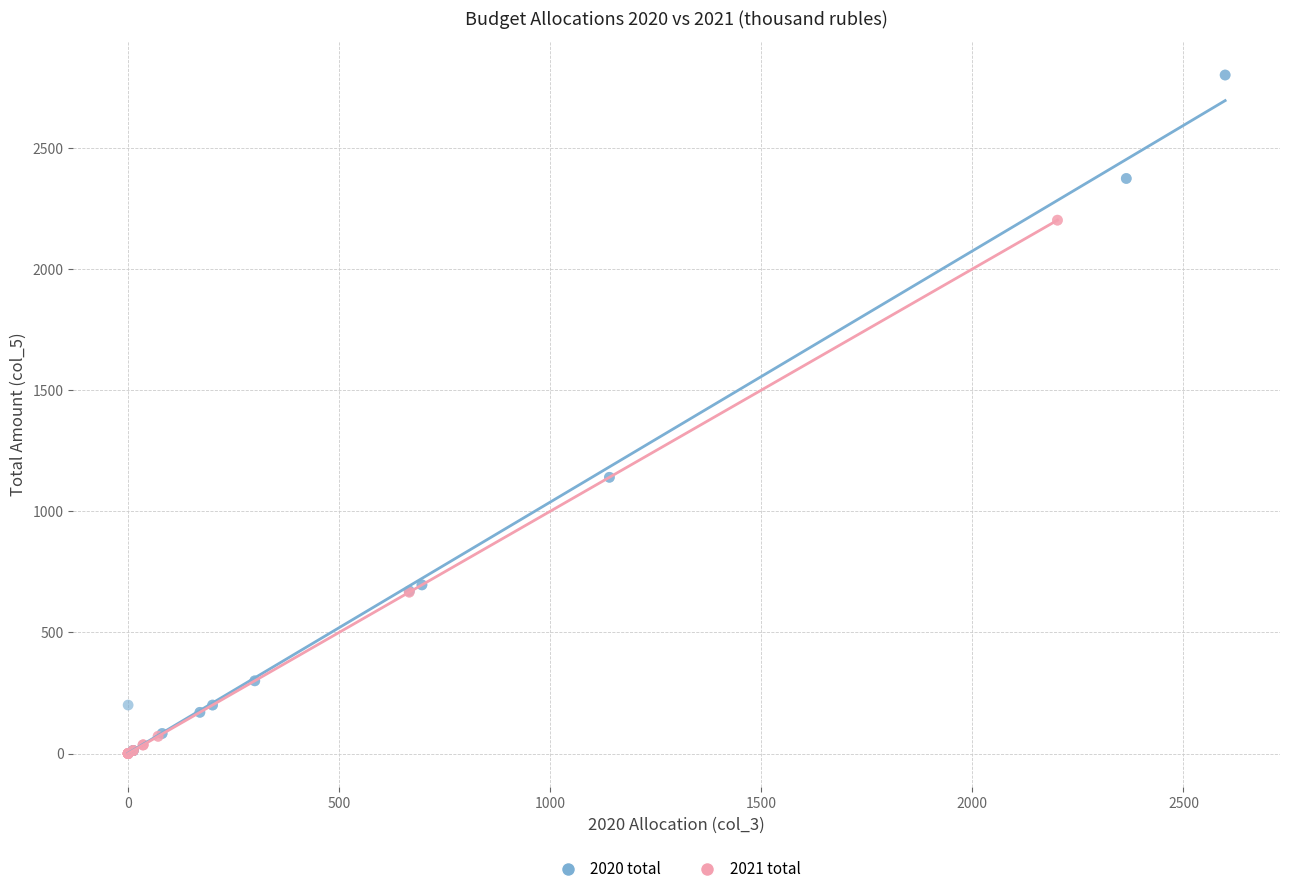

Which series has the largest Y range (max minus min)?

2020 total